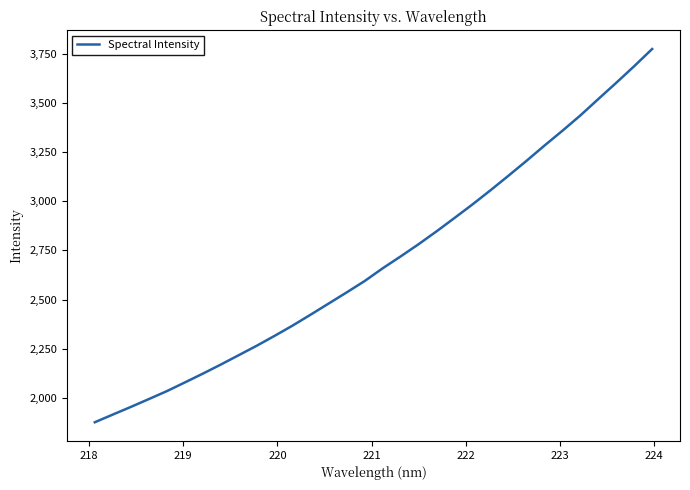

What is the maximum value shown in the chart?

3773.9